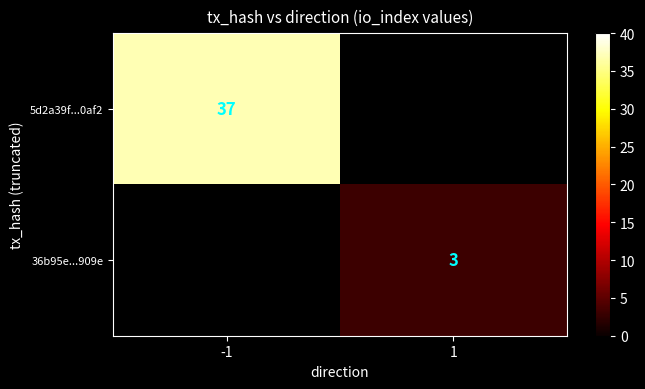

True or false: 36b95e...909e has a value of 1.3 at 1.

False